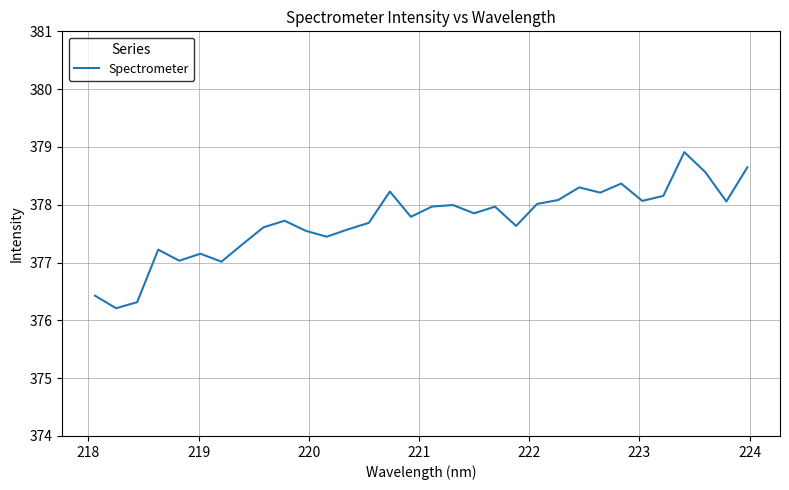

What is the difference between the maximum and minimum values?

2.7